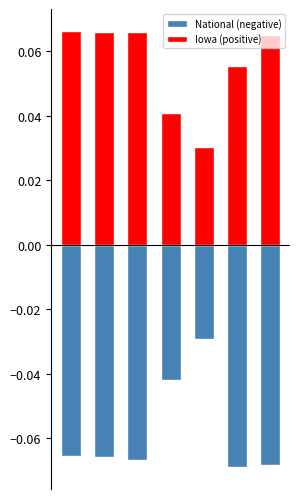

At which label is Iowa (positive) closest to 0?

4